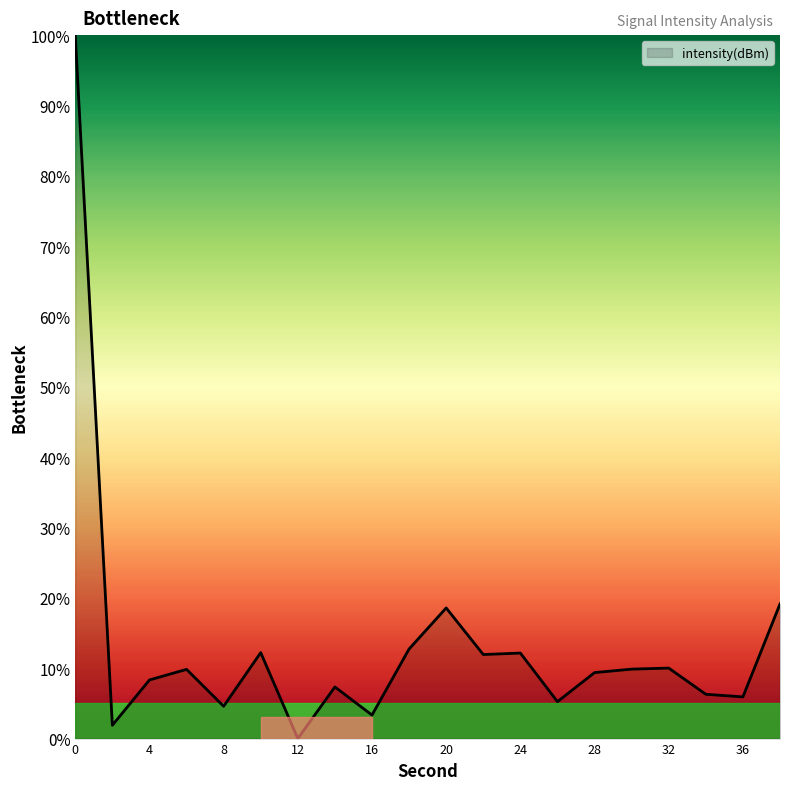

What is the greatest value displayed?

100.0